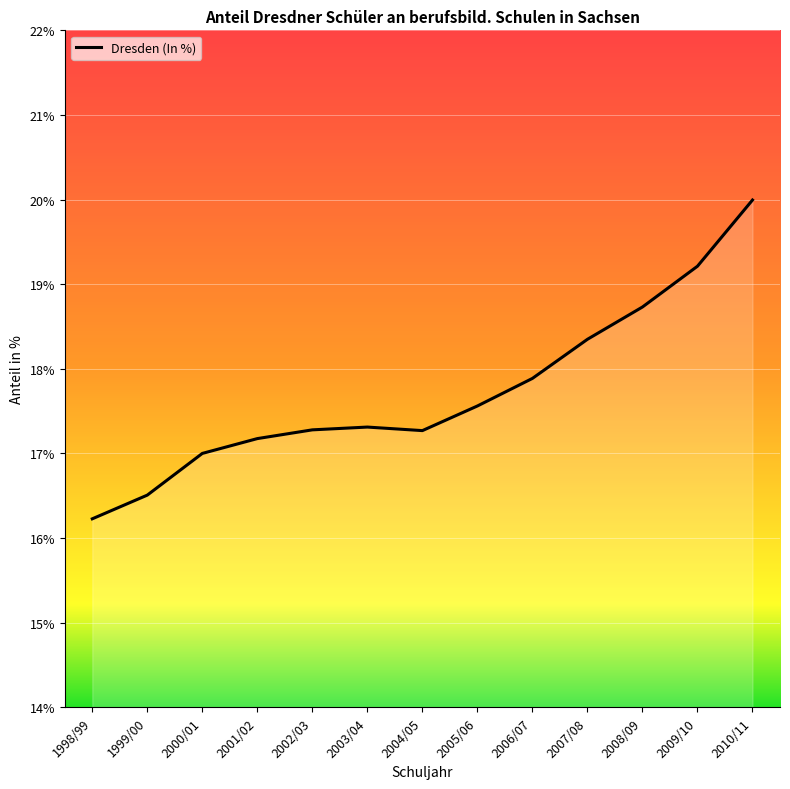

What is the average value?

17.7